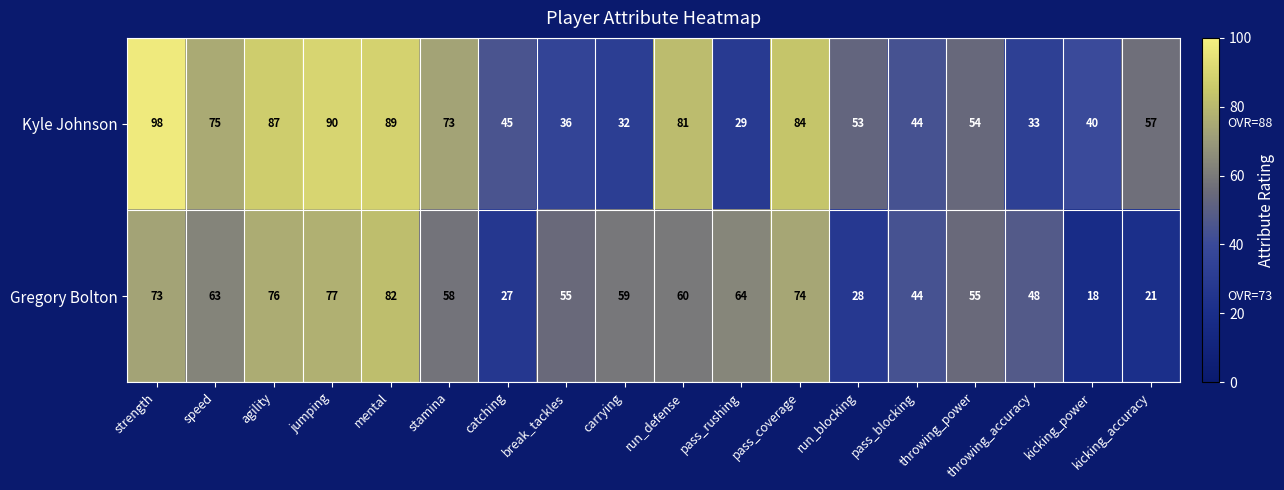

Rank the series by their maximum value, from lowest to highest.

Gregory Bolton, Kyle Johnson